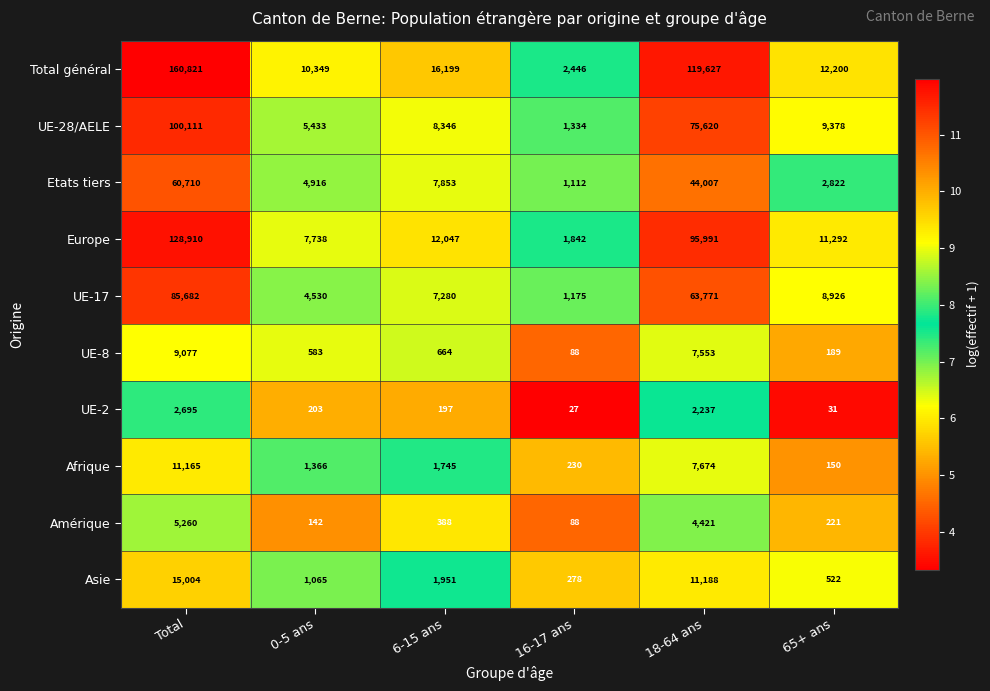

What is the minimum value shown in the chart?

27